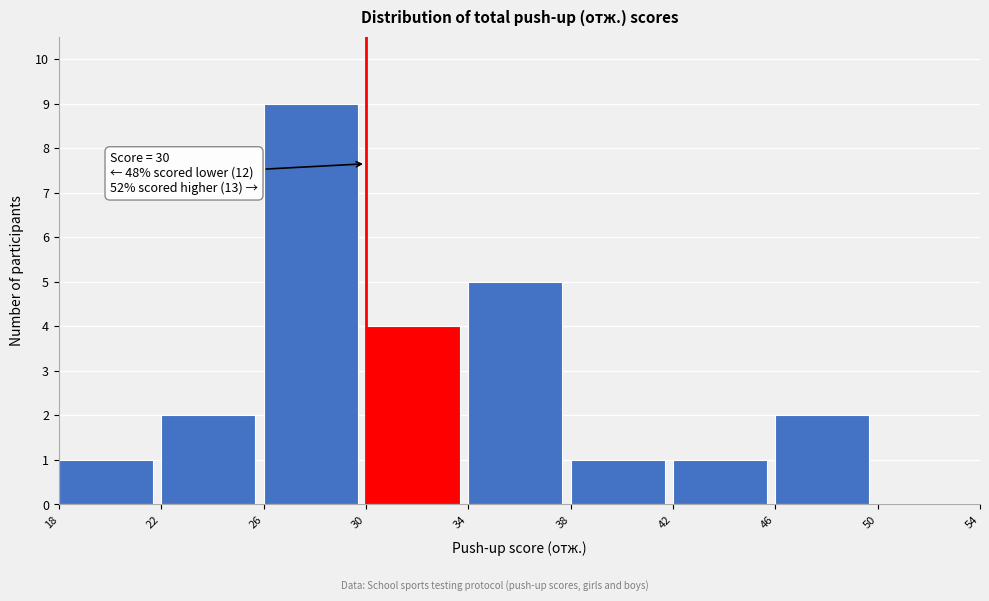

Which range on the x-axis has the tallest bar?

26 to 30